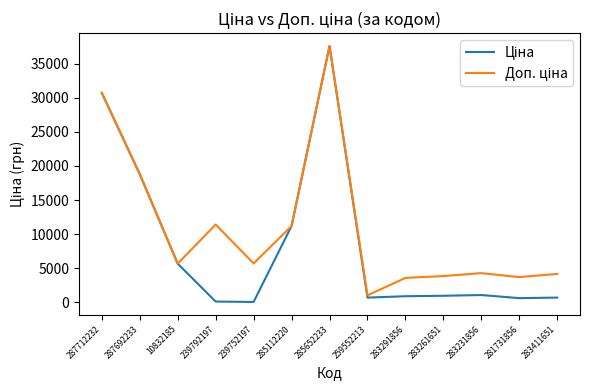

At which category does the chart reach its peak across all series?

285652233